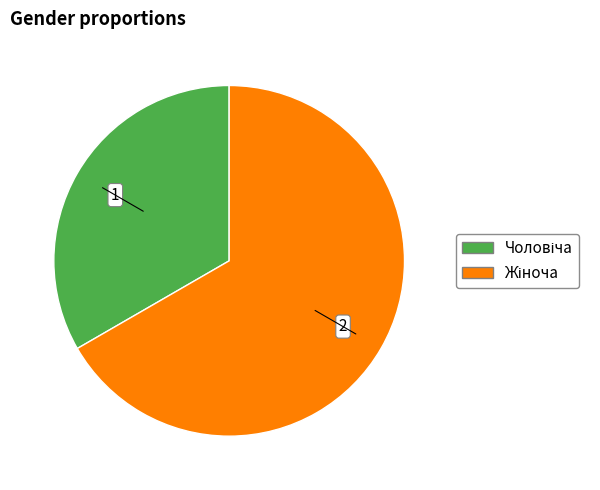

Is there a majority slice in this chart?

Yes